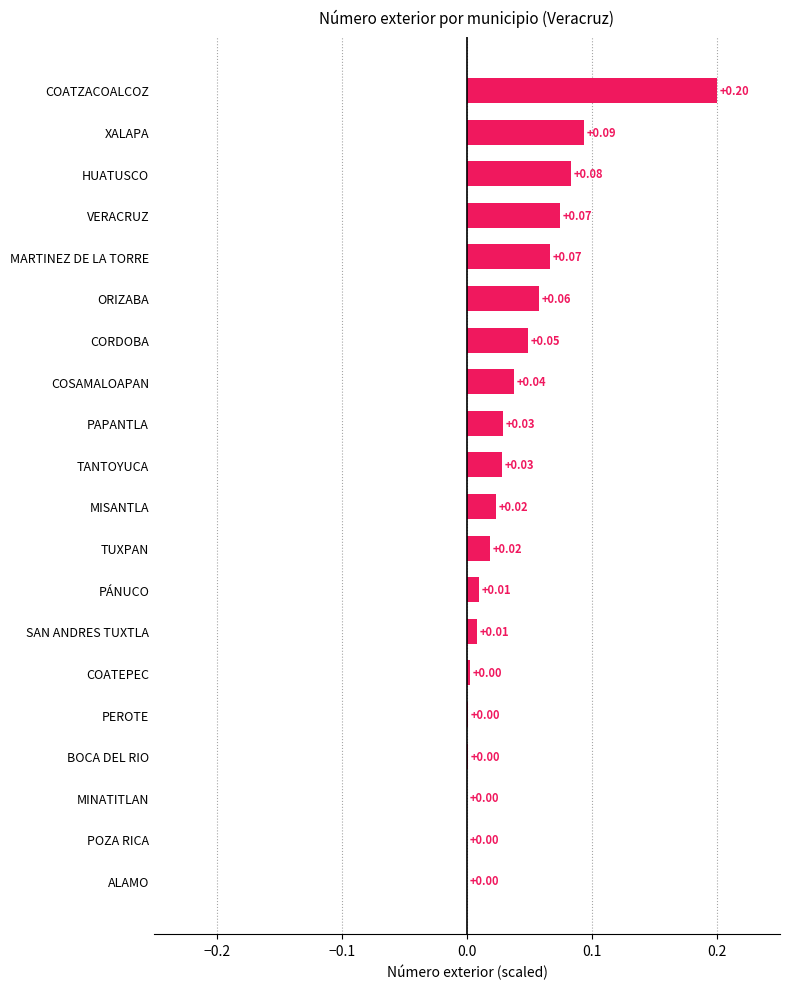

Which has a higher value, TANTOYUCA or XALAPA?

XALAPA